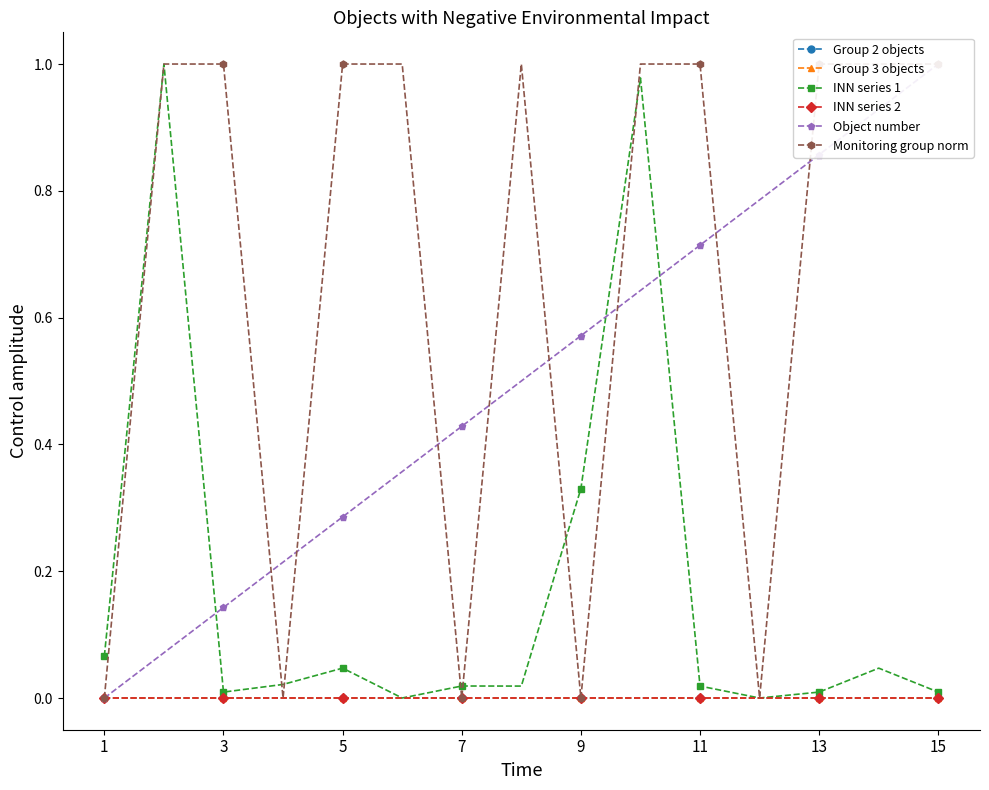

Where is Group 3 objects nearest to the value 0?

1